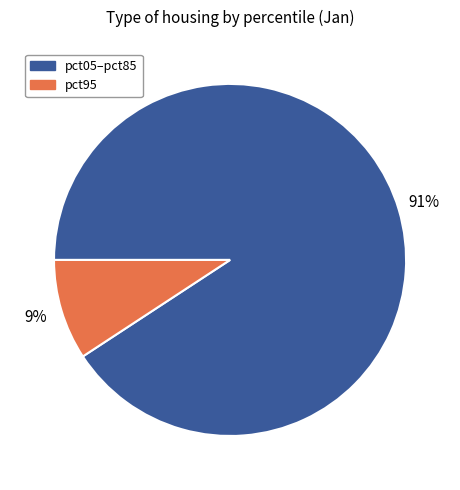

How many slices are in this pie chart?

2